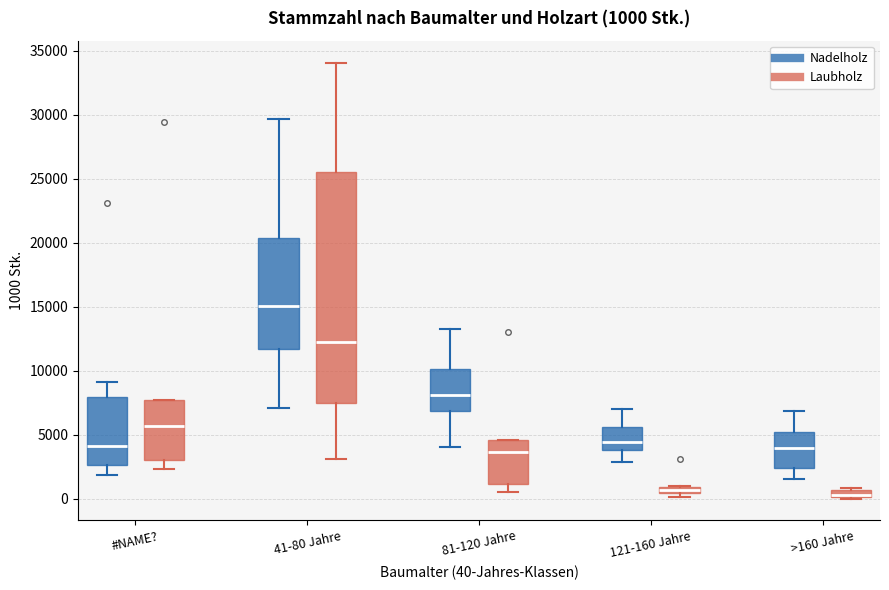

Which box is the tallest, from its lower edge to its upper edge?

41-80 Jahre (Laubholz)